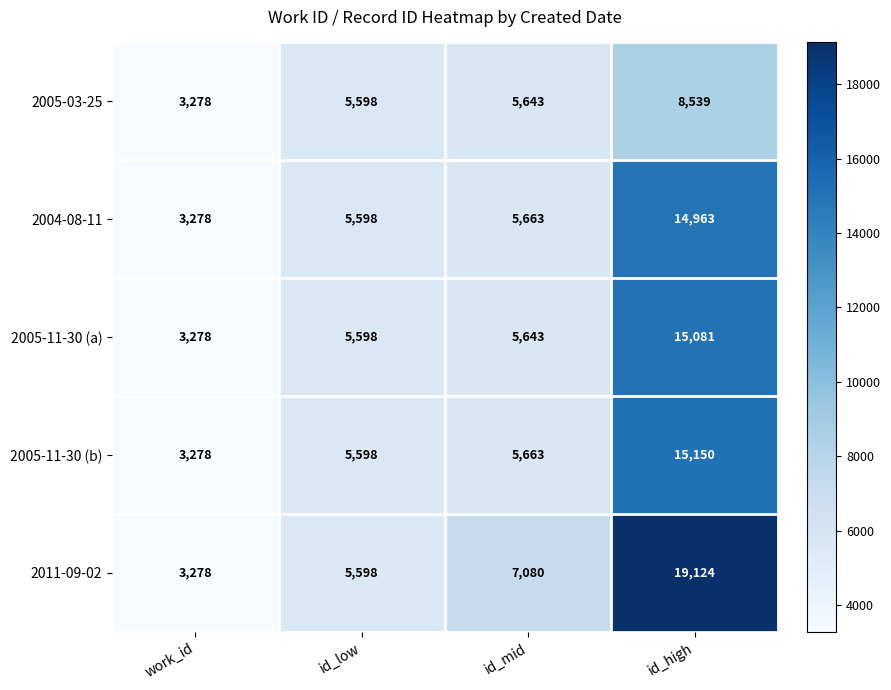

Rank the series by their maximum value, from lowest to highest.

2005-03-25, 2004-08-11, 2005-11-30 (a), 2005-11-30 (b), 2011-09-02